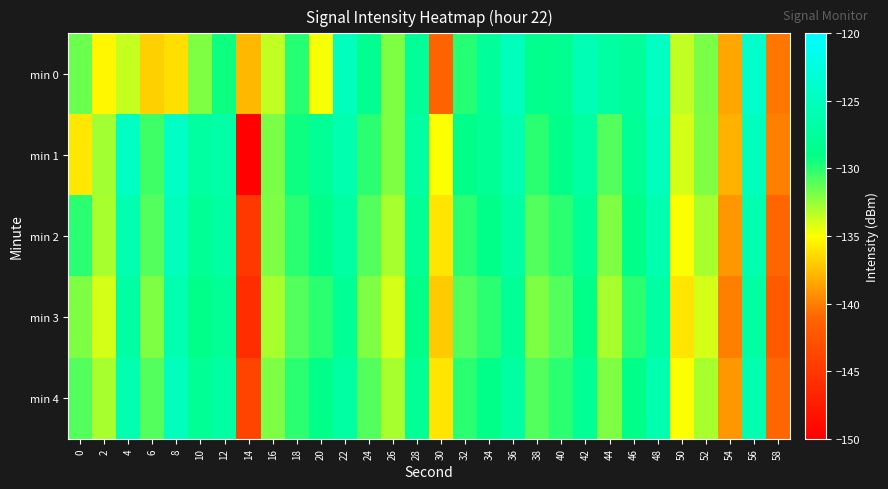

At which category is the sum across all series the highest?

56